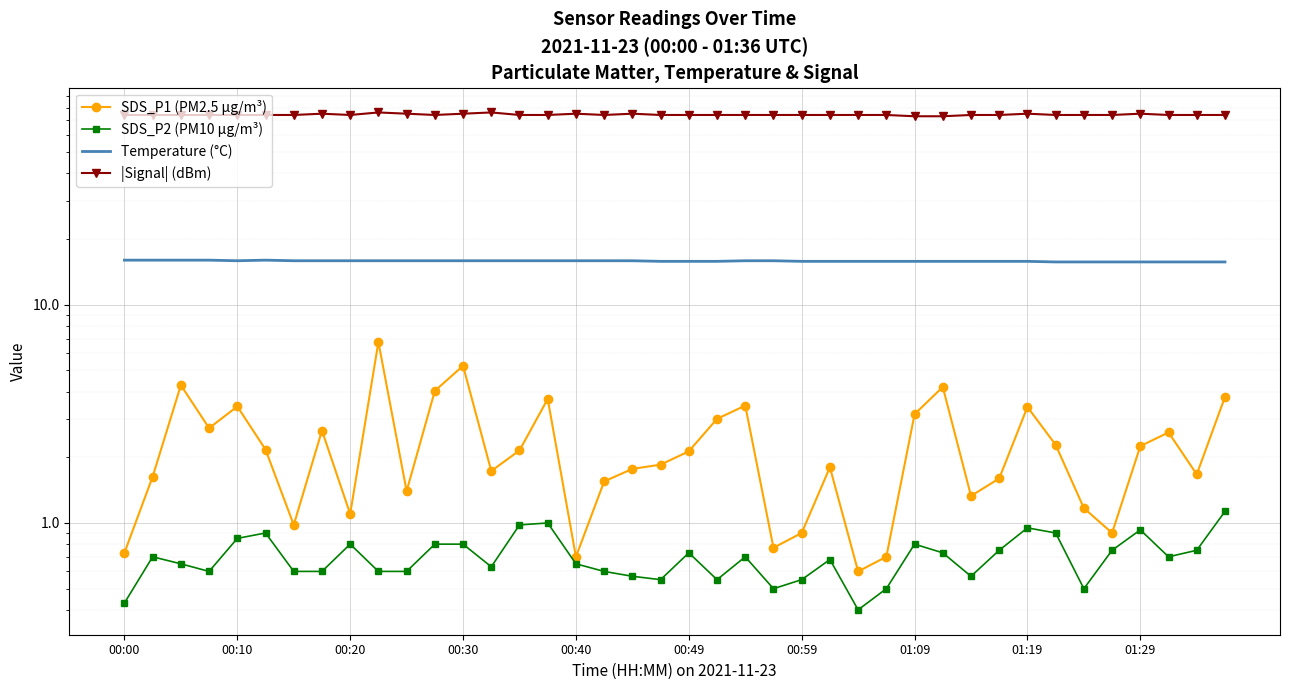

What are all the series names shown in the legend?

SDS_P1 (PM2.5 µg/m³), SDS_P2 (PM10 µg/m³), Temperature (°C), |Signal| (dBm)